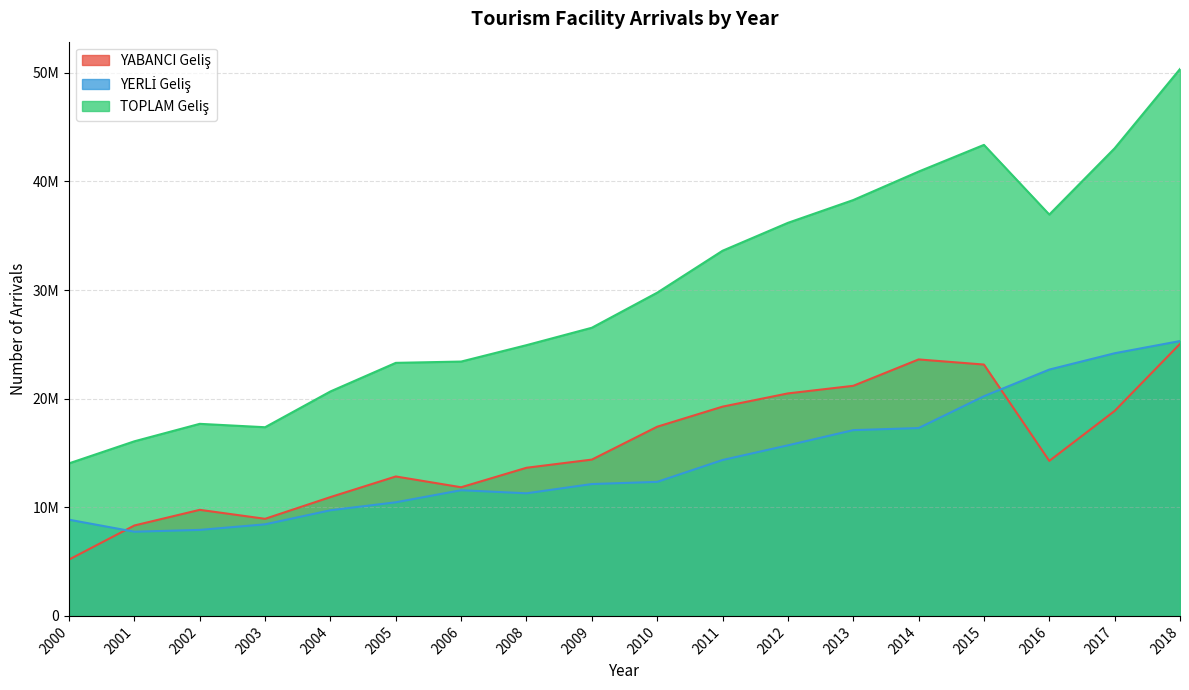

What is the average value of the YABANCI Geliş series?

15506818